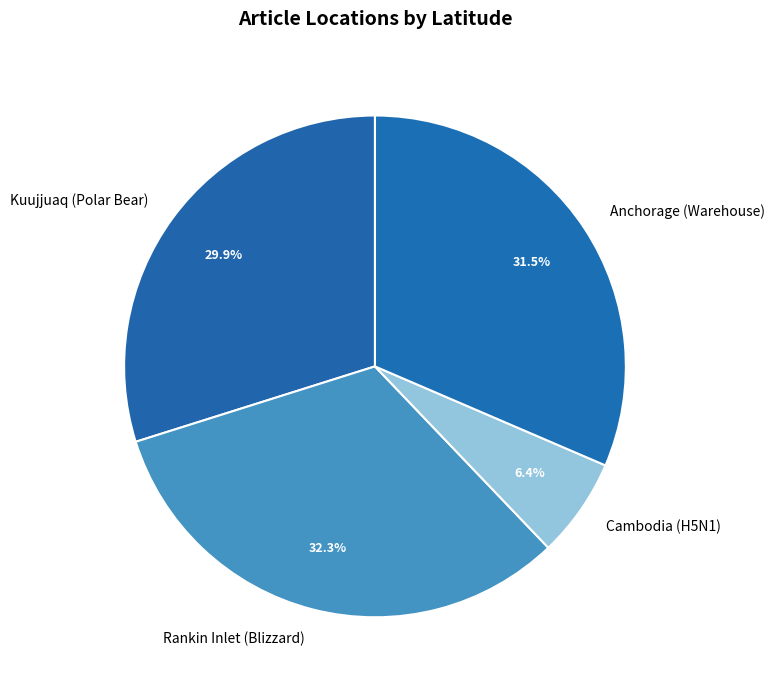

To the nearest percent, what portion does Kuujjuaq (Polar Bear) represent?

30%